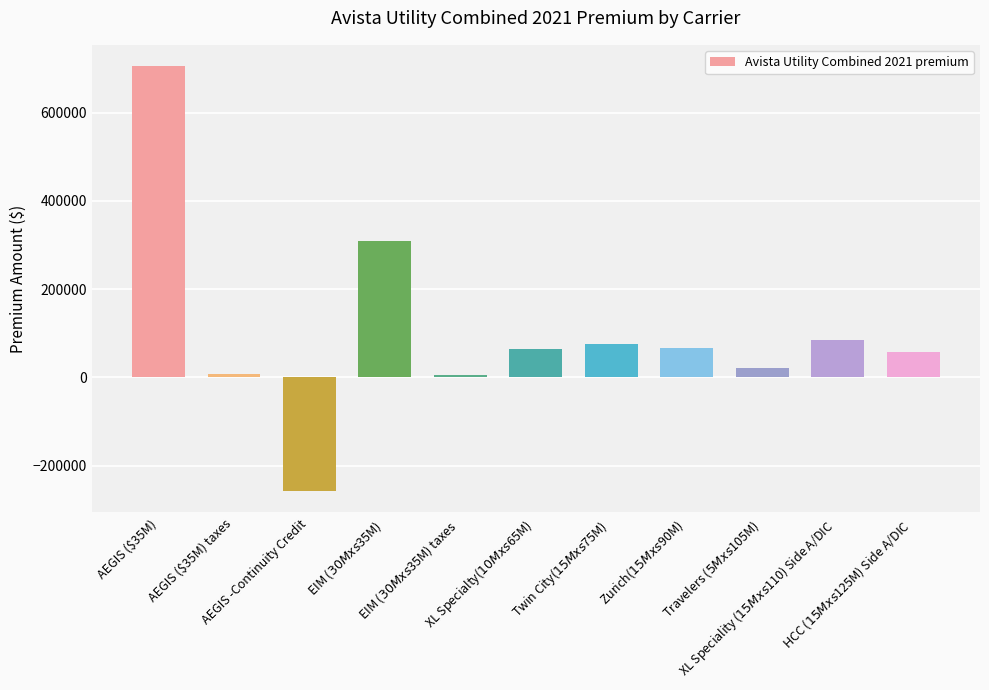

What position from the right is Zurich($15M xs $90M)?

4